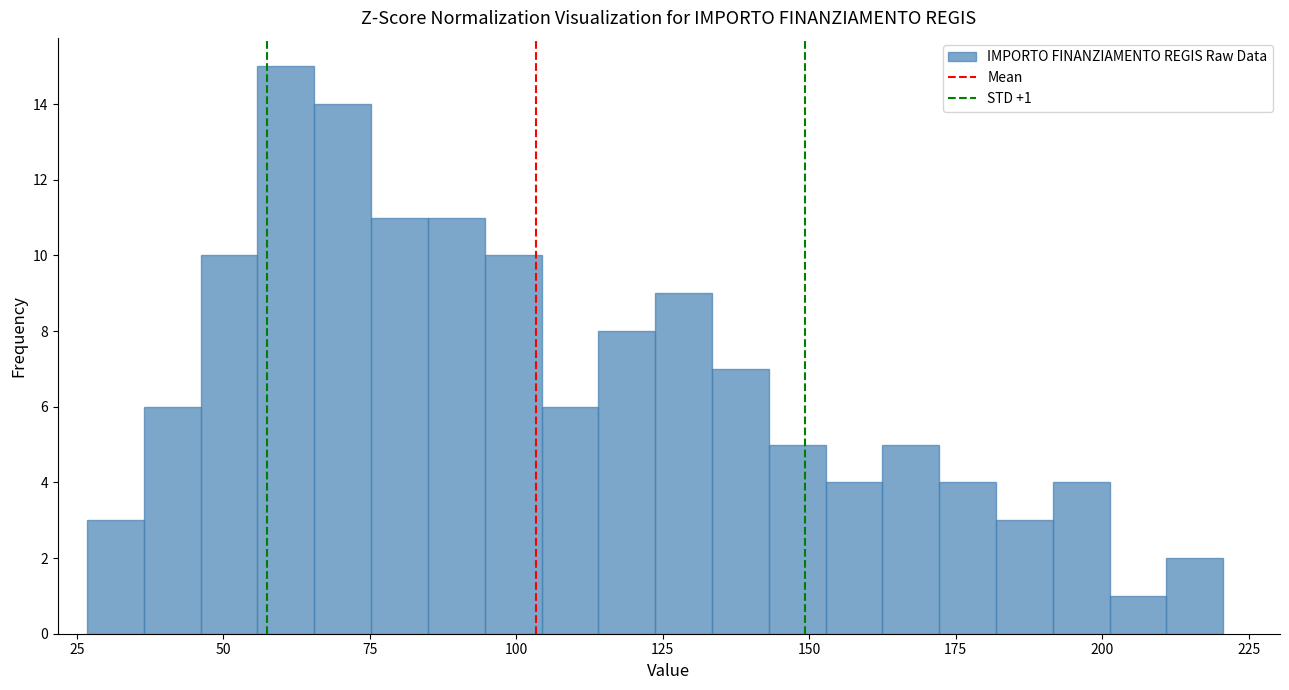

Around what value on the x-axis is the tallest bar? Give the approximate position of its centre, as read against the axis.

60